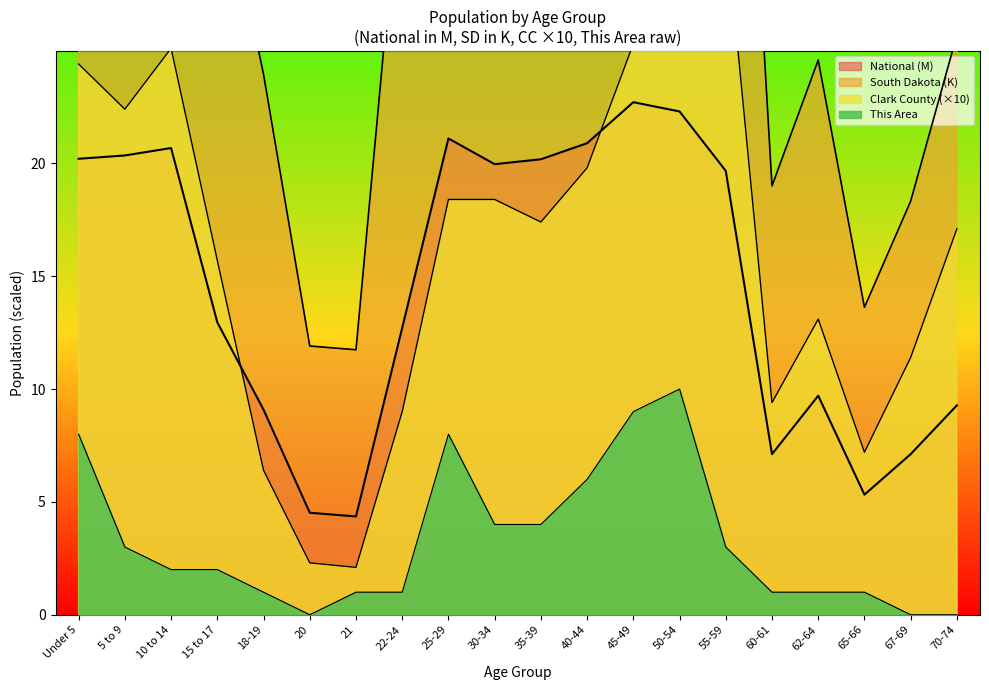

What is the average value of the South Dakota series?

37.8